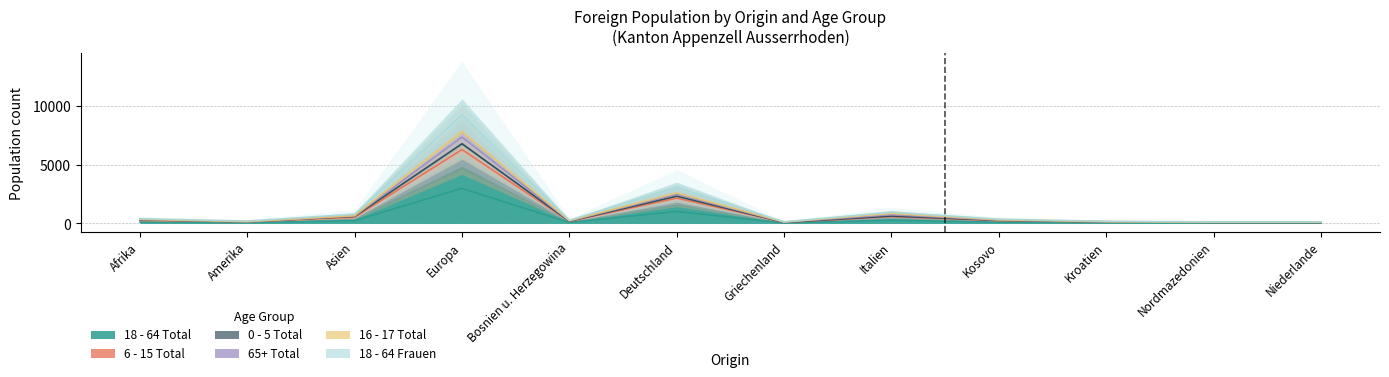

What is the average value of the 65+ Total series?

1120.1